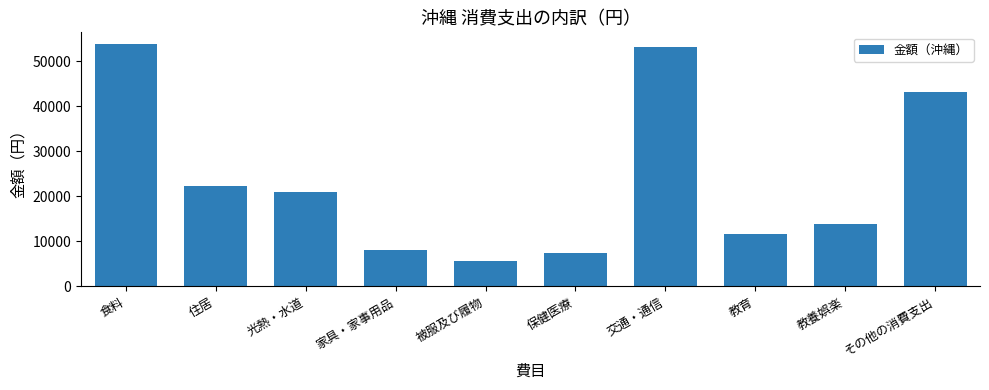

How many data points are less than 21085?

5